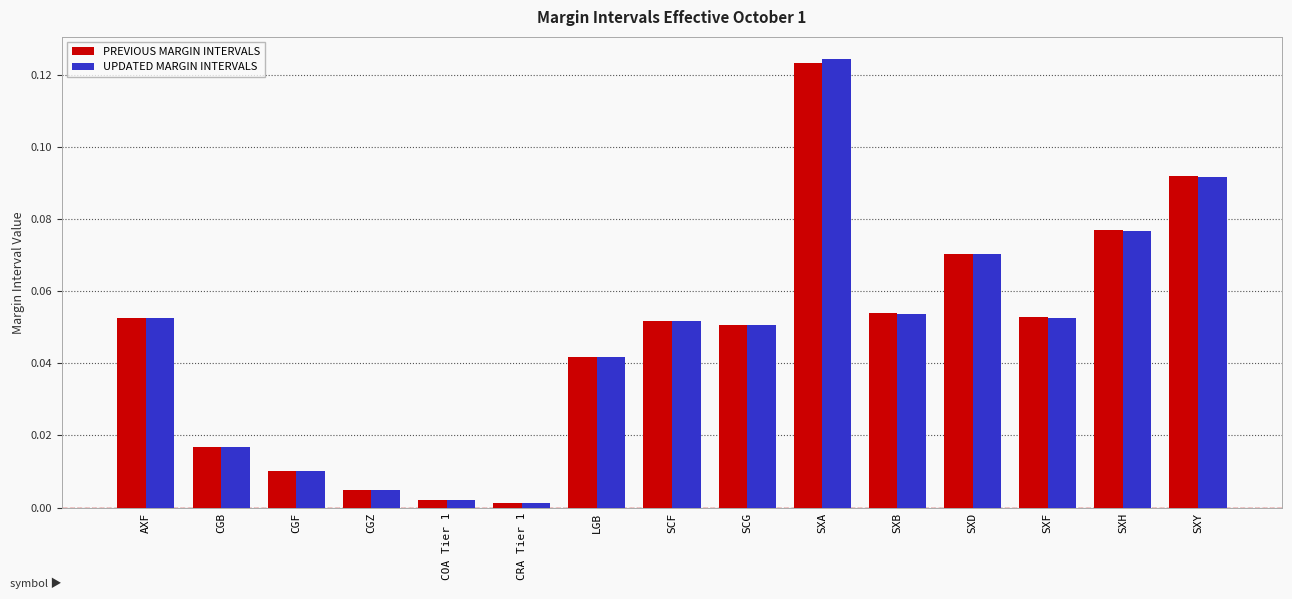

Is it true that PREVIOUS MARGIN INTERVALS equals 0.0 at LGB?

True